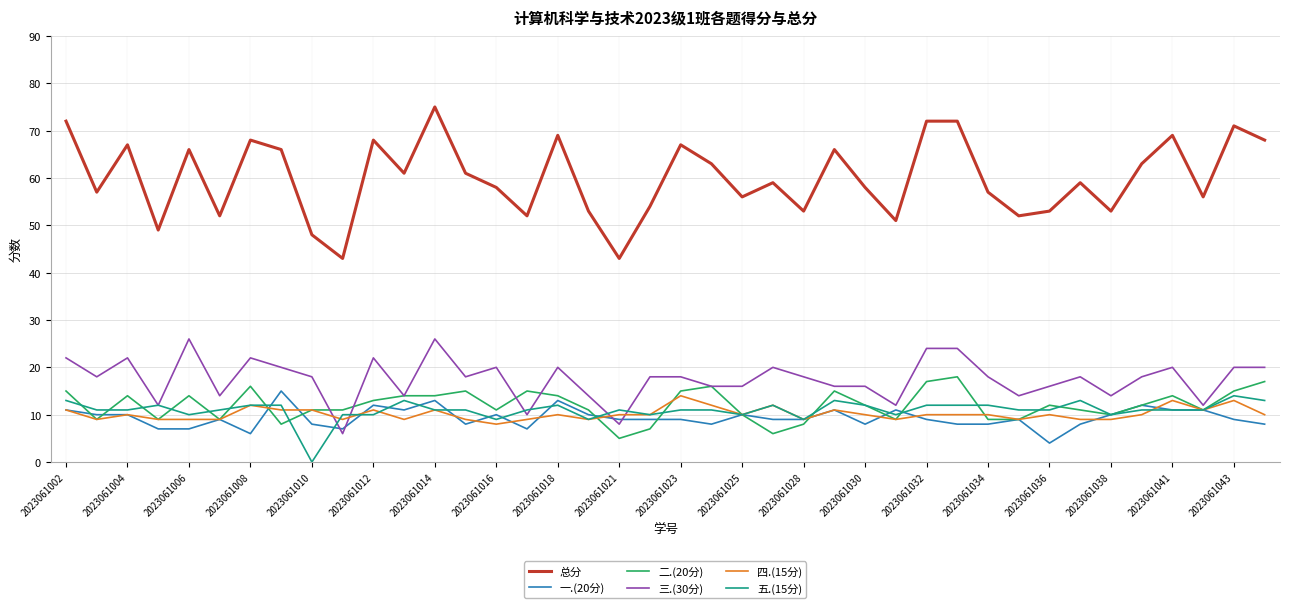

True or false: 四.(15分) and 三.(30分) cross at least once.

True